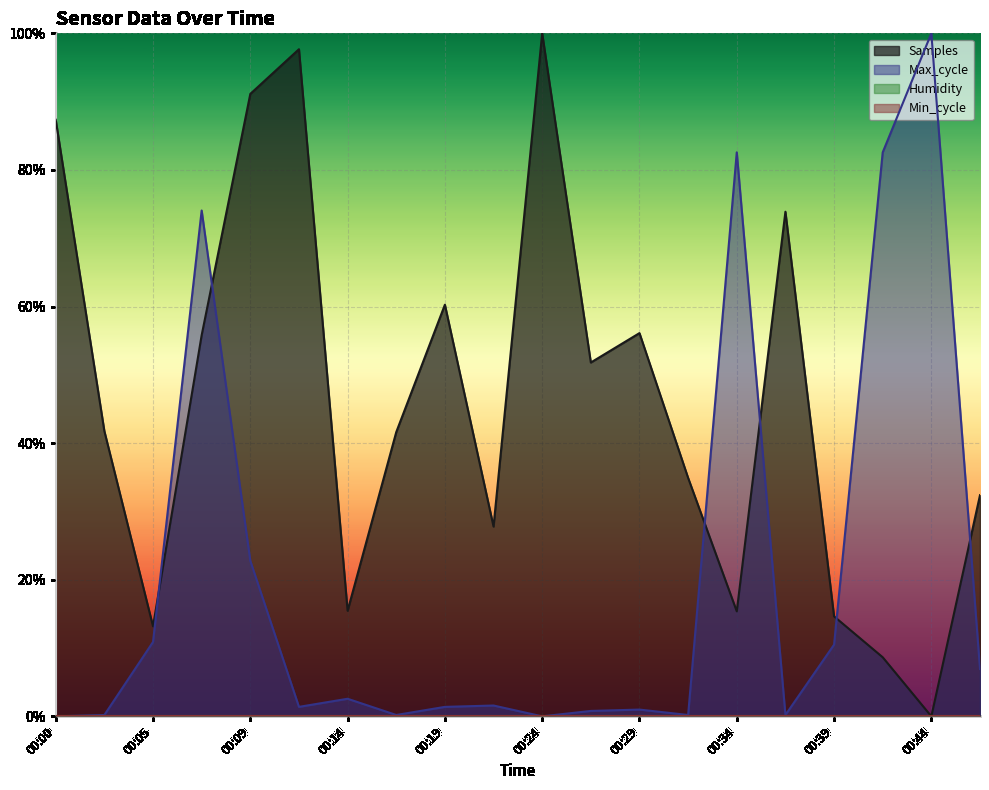

How many interior local valleys does the Samples series have?

6